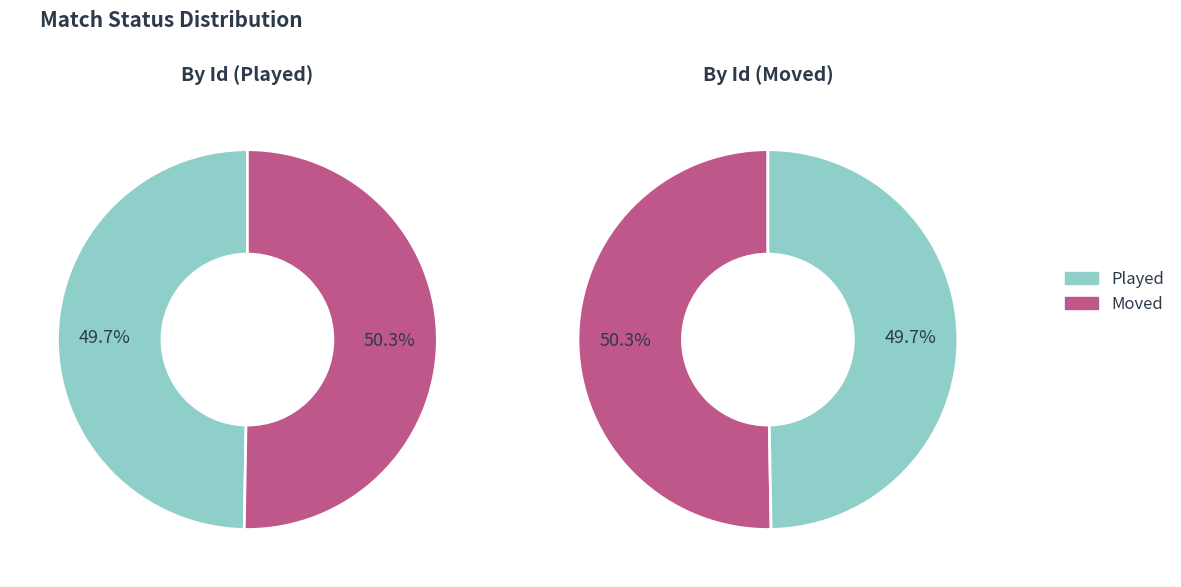

Does any single category account for the majority?

Yes